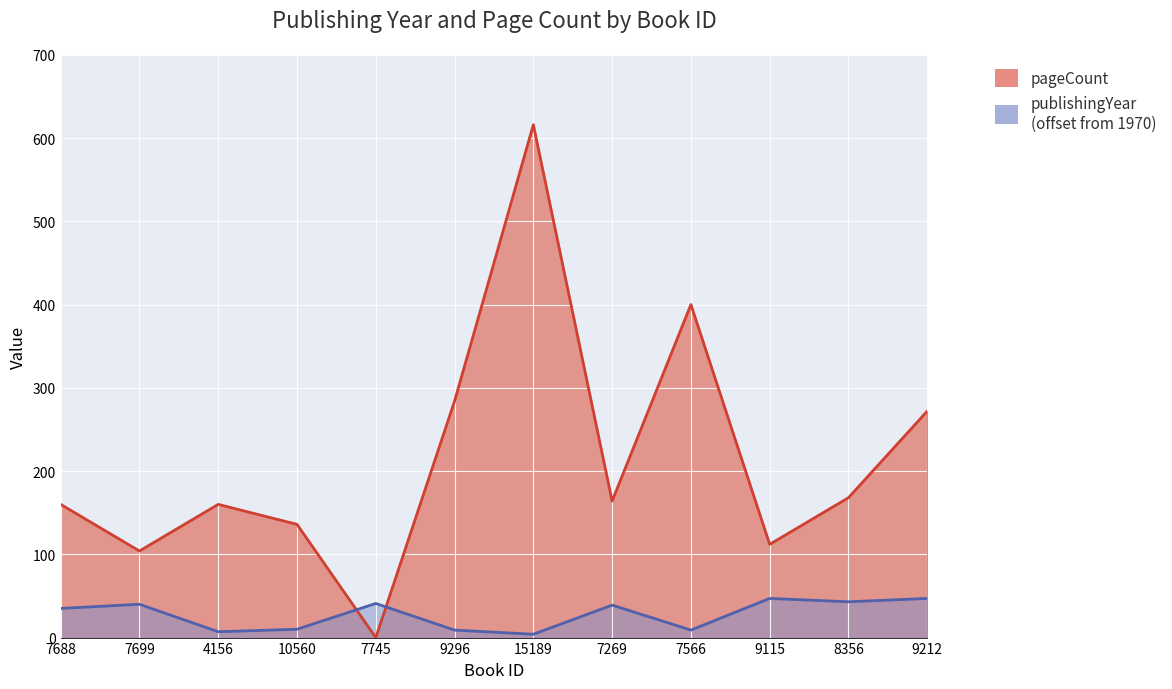

At which label does publishingYear first exceed 39?

7699